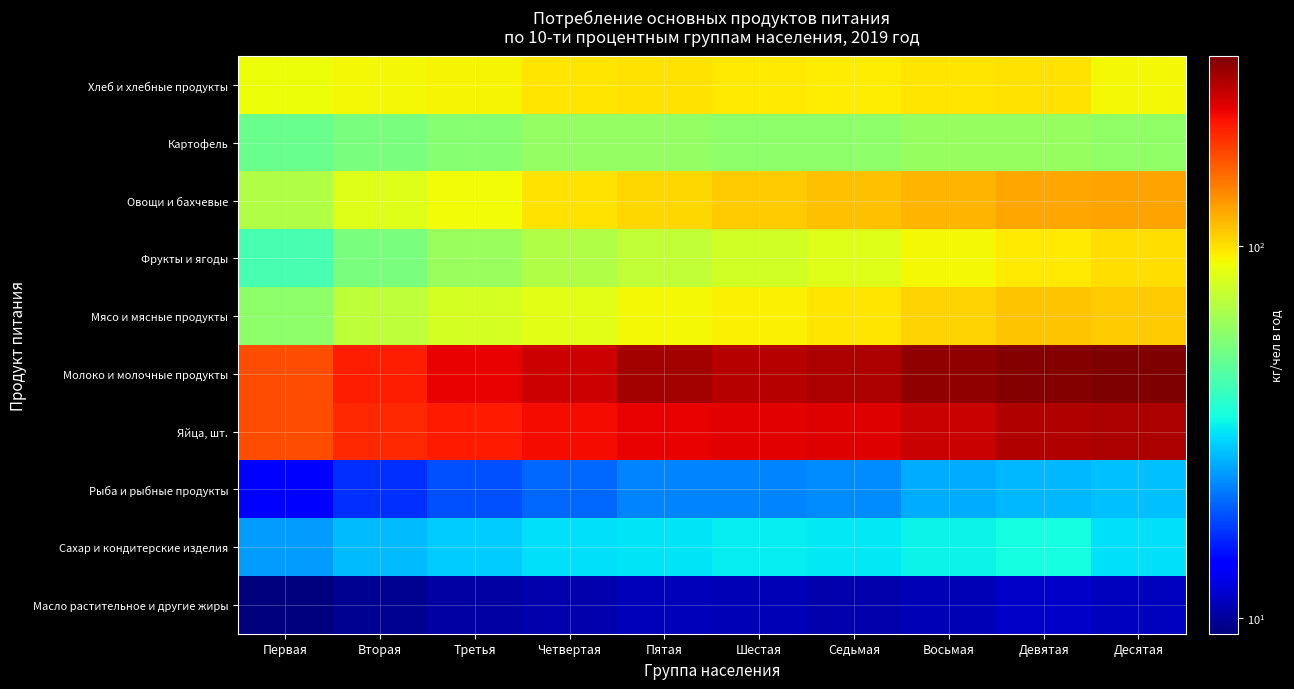

Which has a higher value, Вторая or Десятая?

Десятая